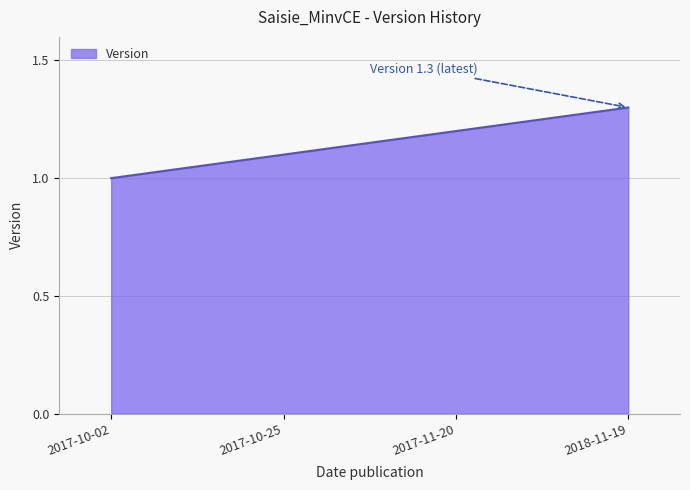

The chart shows a value of 0.6 at 2017-10-25. True or false?

False